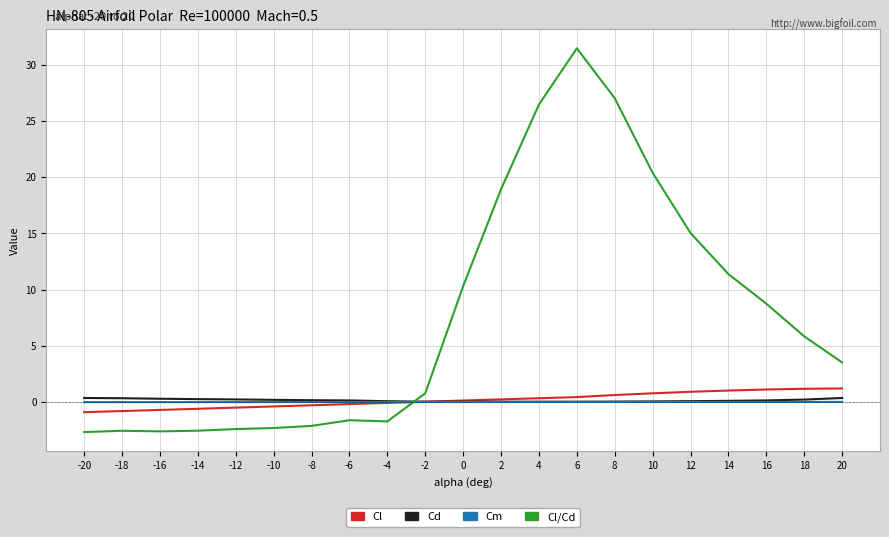

After their last crossing, which series has the higher values: Cl or Cd?

Cl